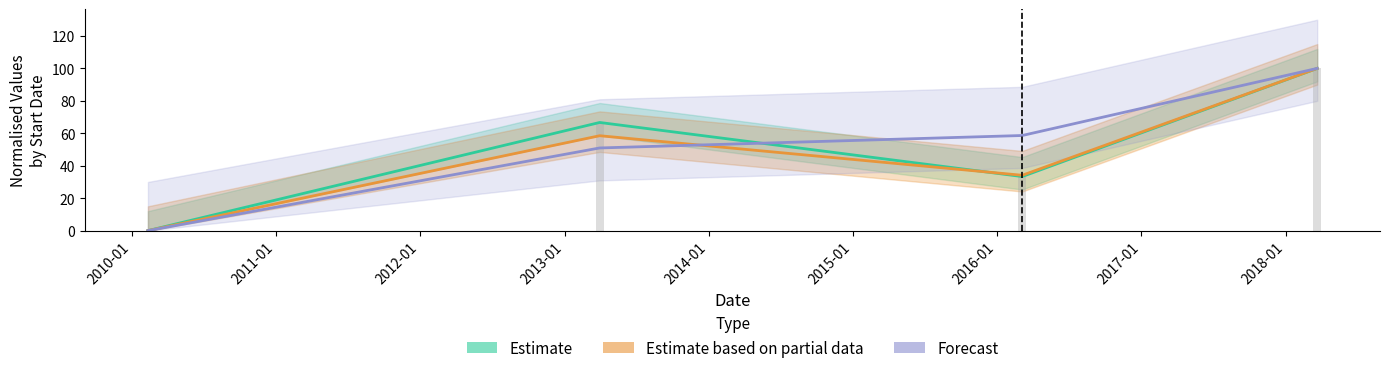

Reading right to left, list all the values displayed in this chart.

Estimate: 100.0	33.3	66.7	0.0
Estimate based on partial data: 100.0	34.1	58.5	0.0
Forecast: 100.0	58.6	51.0	0.0